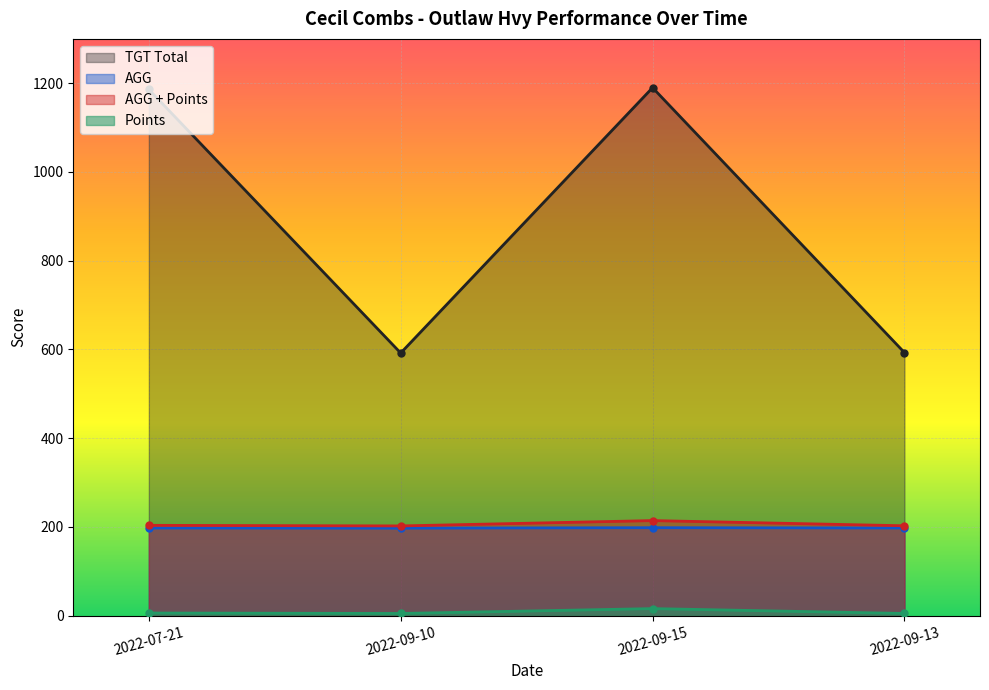

What is the greatest value displayed?

1190.0